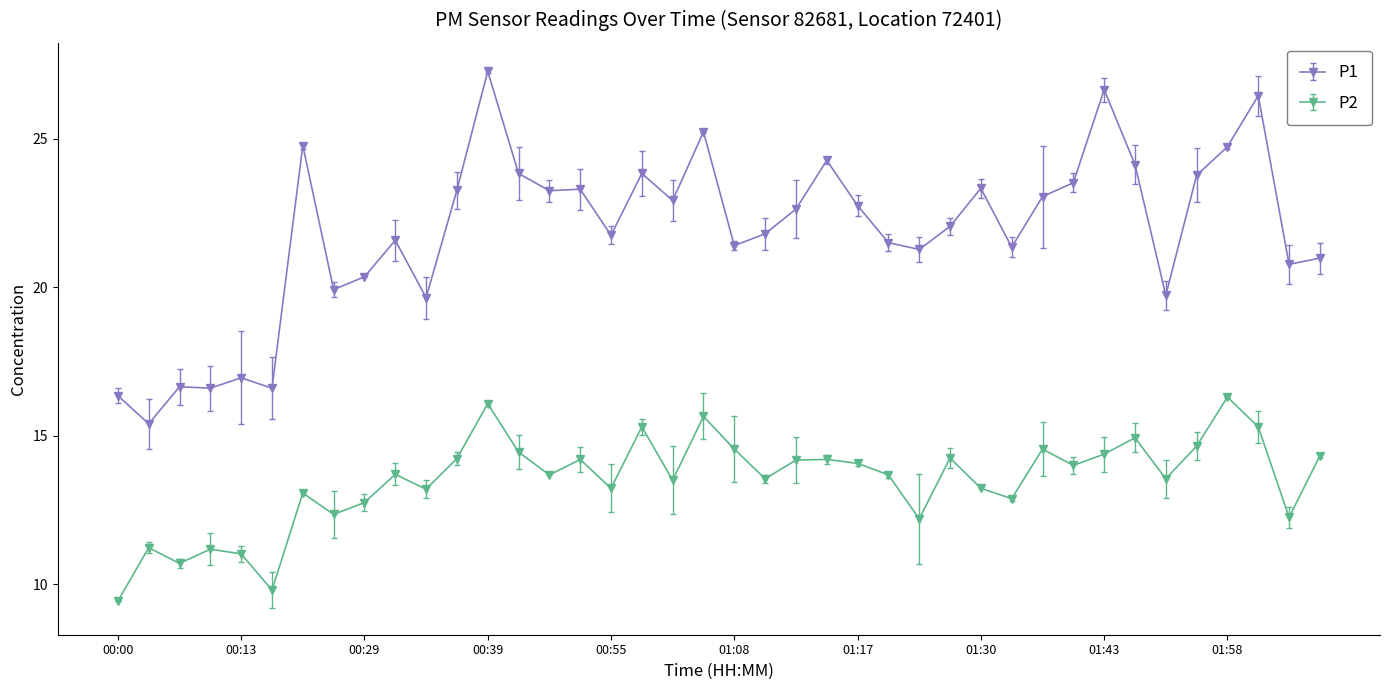

True or false: P2 and P1 cross at least once.

False